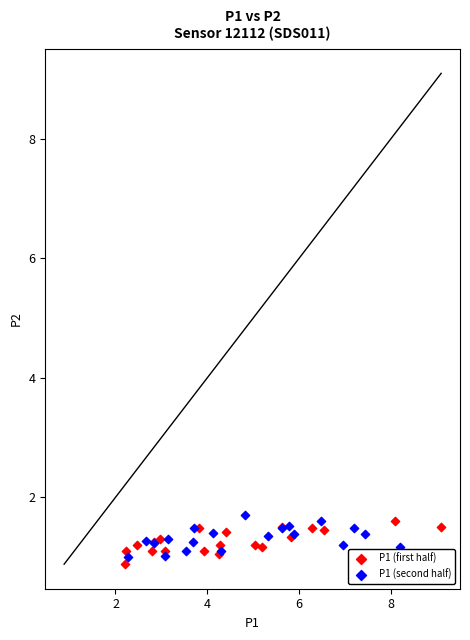

Which series contains the highest Y value?

P1 (second half)